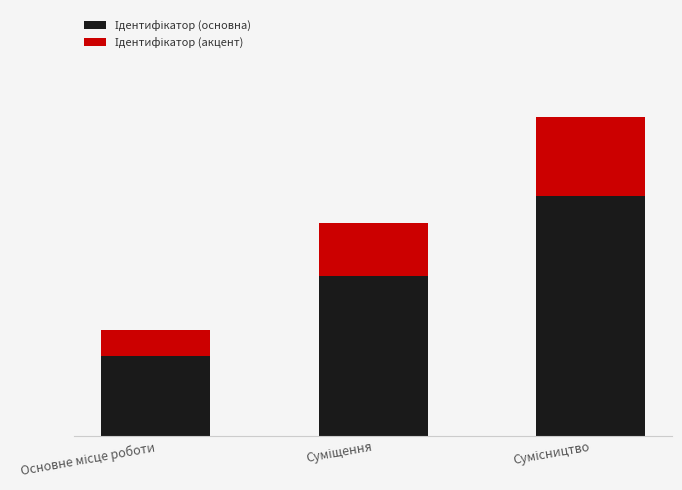

Rank the series by their average value, from lowest to highest.

Ідентифікатор (акцент), Ідентифікатор (основна)